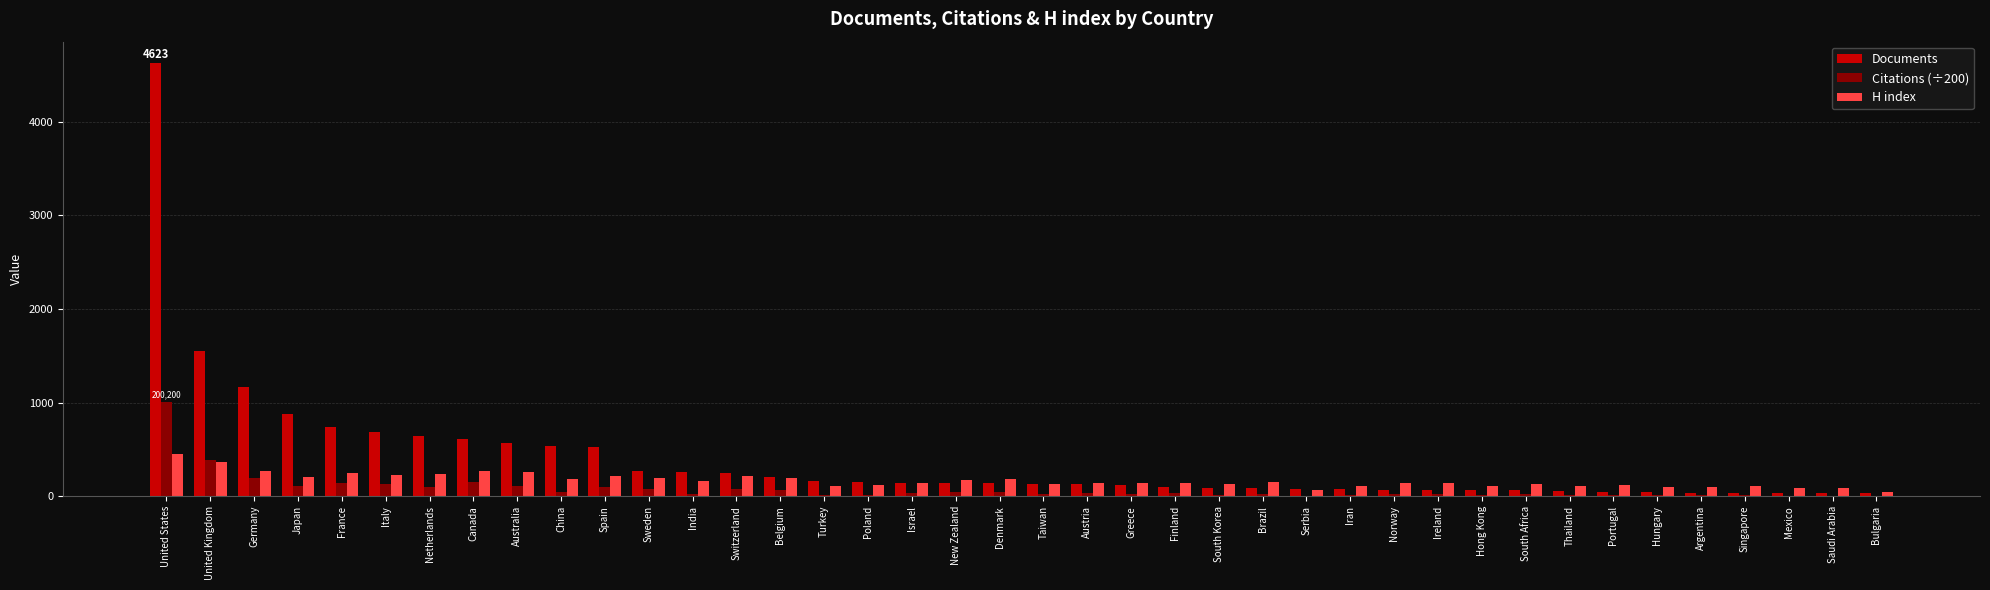

What is the maximum value shown in the chart?

4623.0